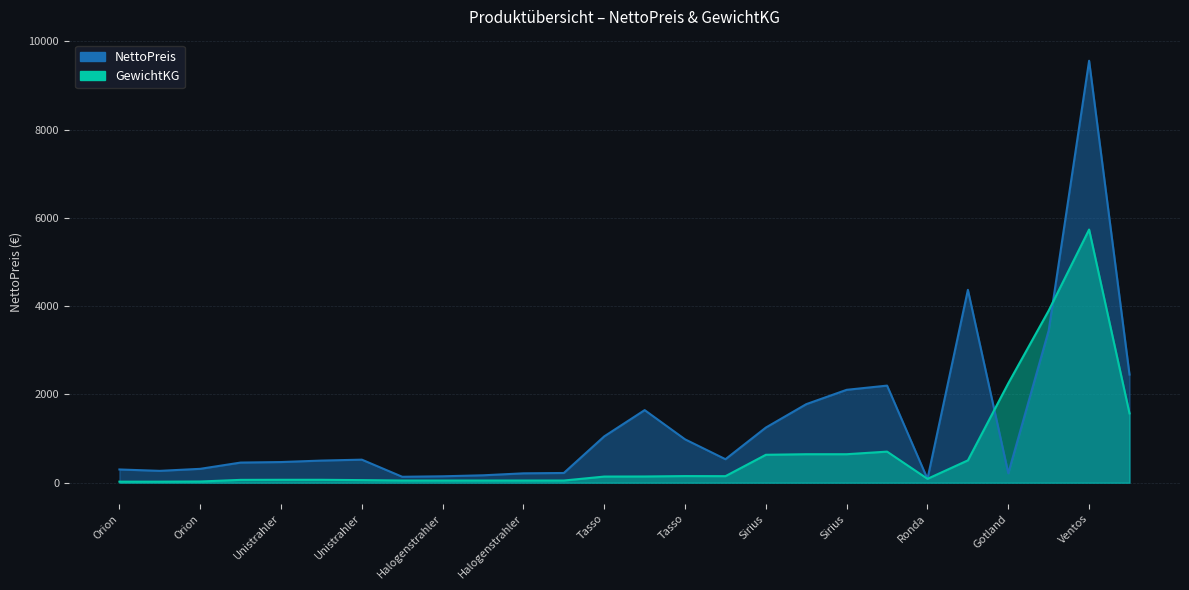

How many times do NettoPreis and GewichtKG cross each other?

4